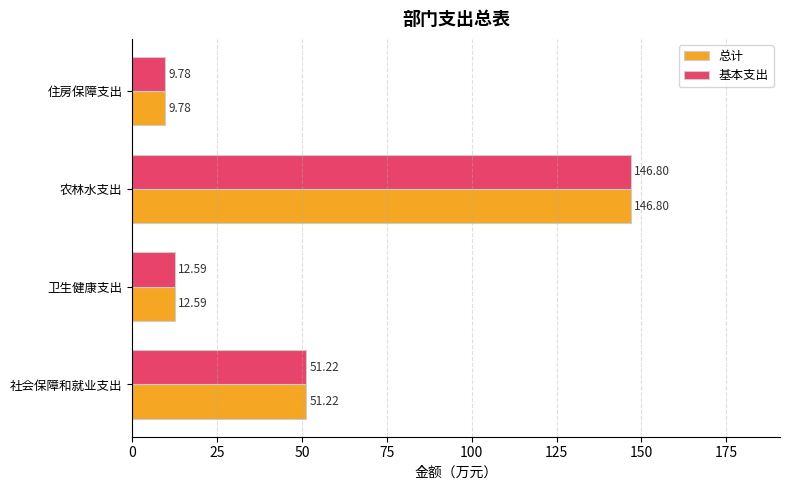

At which label is 基本支出 closest to 78?

社会保障和就业支出